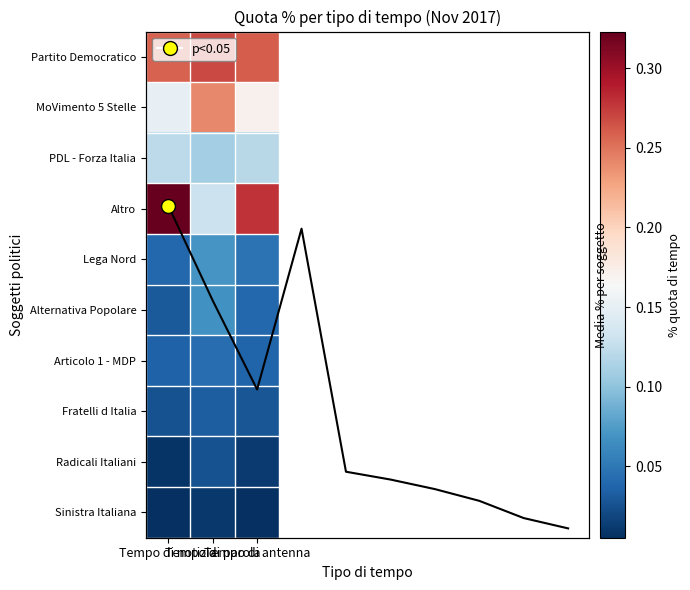

Reading left to right, extract all data points from this chart.

Partito Democratico: Tempo di notizia=0.3	Tempo di parola=0.3	Tempo di antenna=0.3
MoVimento 5 Stelle: Tempo di notizia=0.2	Tempo di parola=0.2	Tempo di antenna=0.2
PDL - Forza Italia: Tempo di notizia=0.1	Tempo di parola=0.1	Tempo di antenna=0.1
Altro: Tempo di notizia=0.3	Tempo di parola=0.1	Tempo di antenna=0.3
Lega Nord: Tempo di notizia=0.0	Tempo di parola=0.1	Tempo di antenna=0.0
Alternativa Popolare: Tempo di notizia=0.0	Tempo di parola=0.1	Tempo di antenna=0.0
Articolo 1 - MDP: Tempo di notizia=0.0	Tempo di parola=0.0	Tempo di antenna=0.0
Fratelli d Italia: Tempo di notizia=0.0	Tempo di parola=0.0	Tempo di antenna=0.0
Radicali Italiani: Tempo di notizia=0.0	Tempo di parola=0.0	Tempo di antenna=0.0
Sinistra Italiana: Tempo di notizia=0.0	Tempo di parola=0.0	Tempo di antenna=0.0